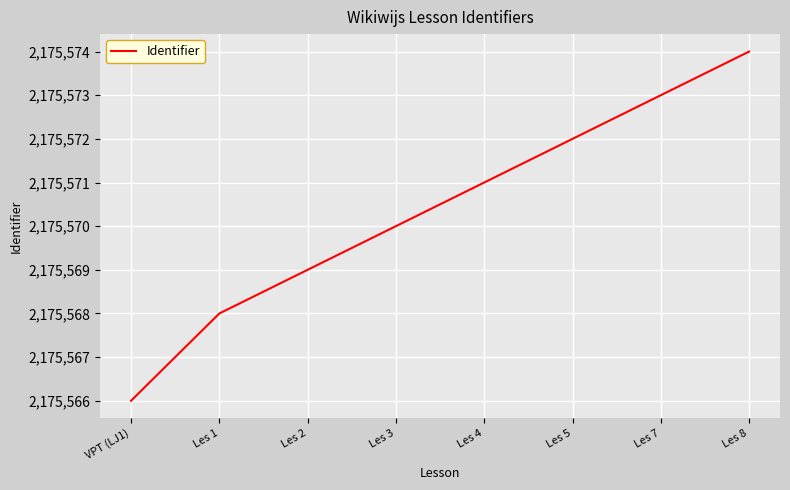

What is the change in value from Les 1 to Les 4?

+3